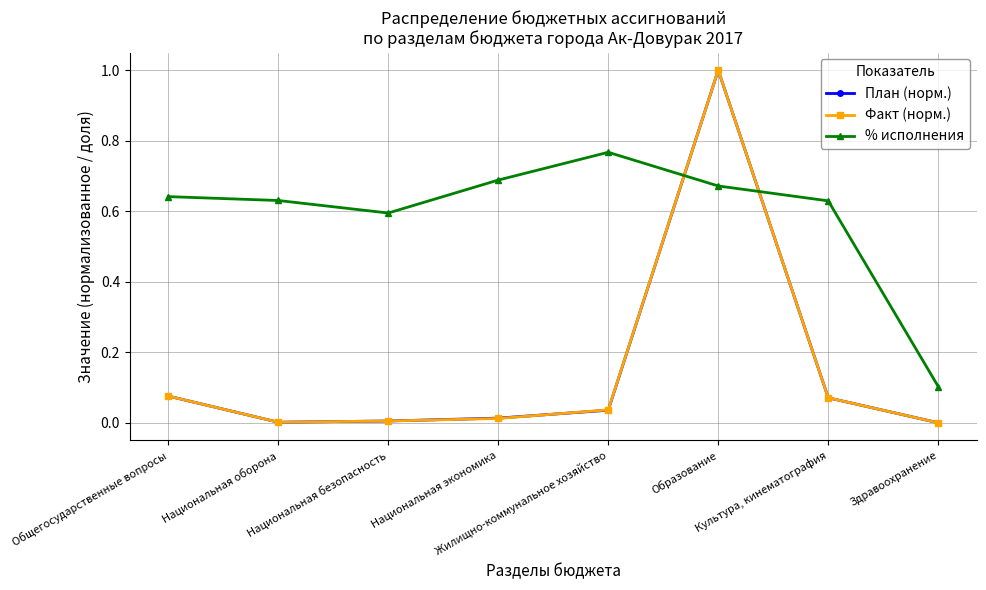

True or false: % исполнения has more than 0 points higher than both neighbors.

True